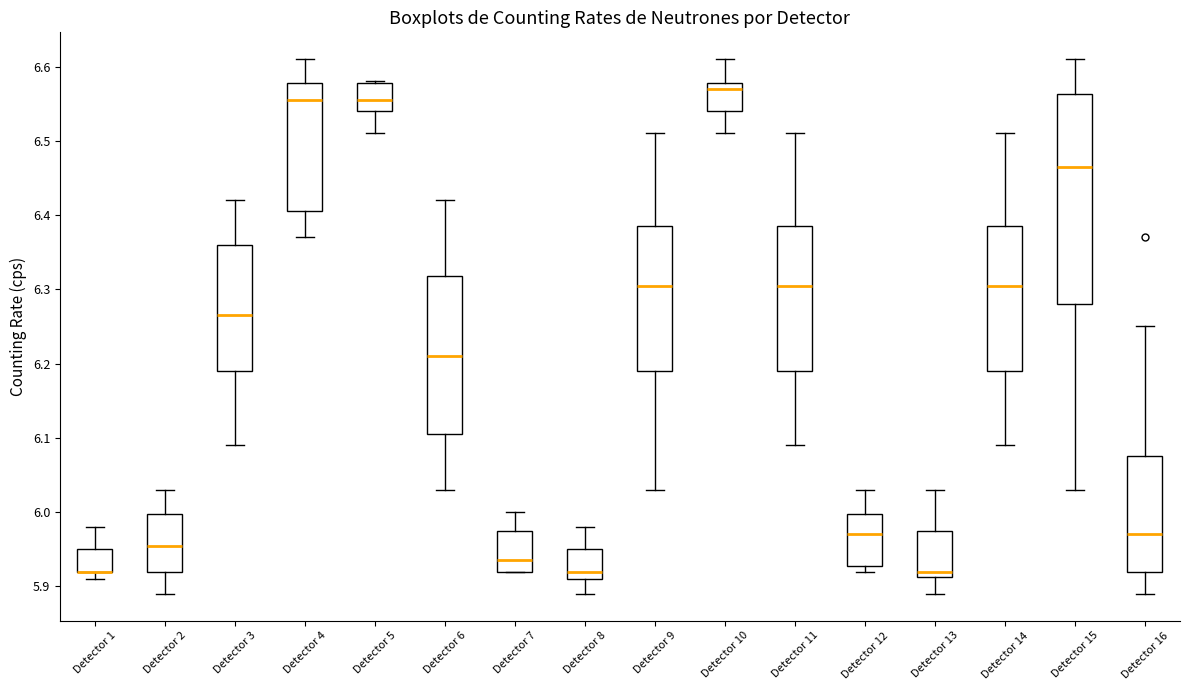

Which box is the tallest, from its lower edge to its upper edge?

Detector 15